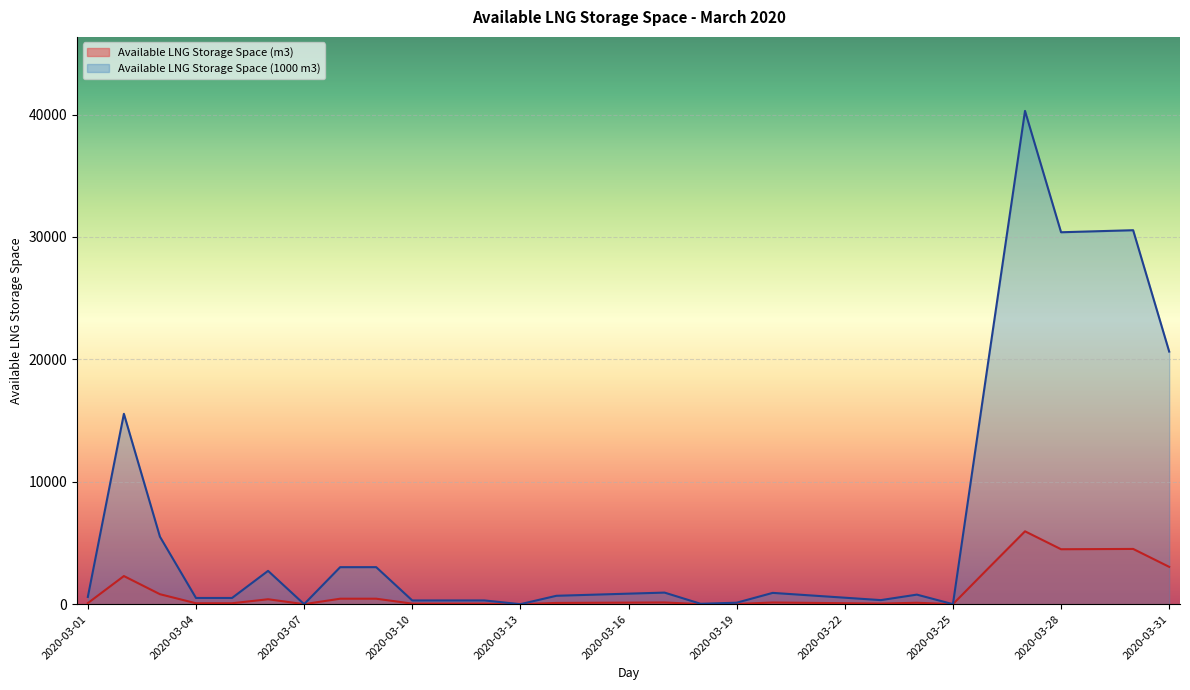

What is the highest value of the Available LNG Storage Space (1000 m3) series?

40304